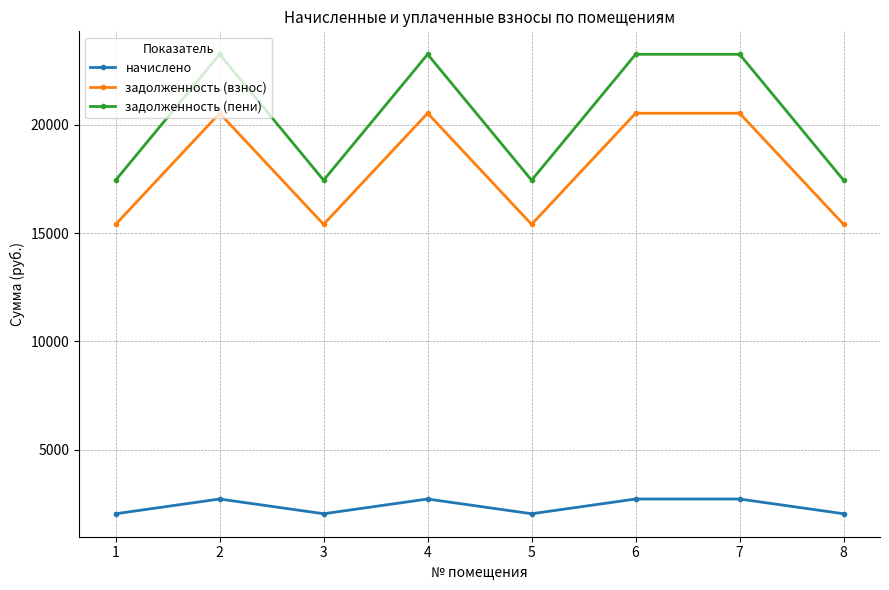

What is the difference between the задолженность (взнос) values at 4 and 1?

5136.0